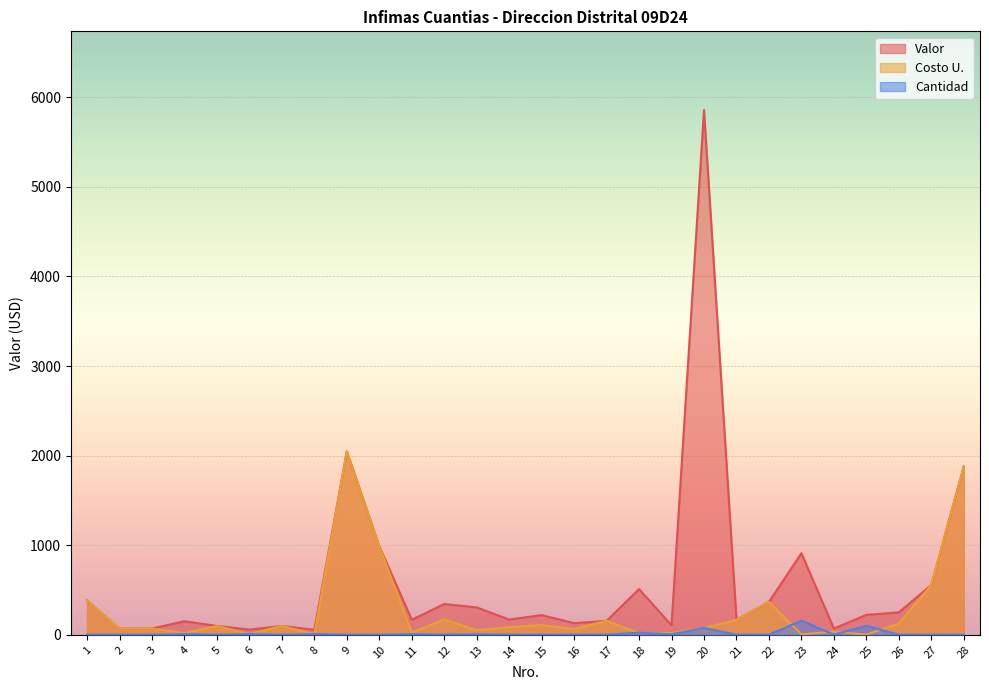

Where is the first local maximum for Valor?

4